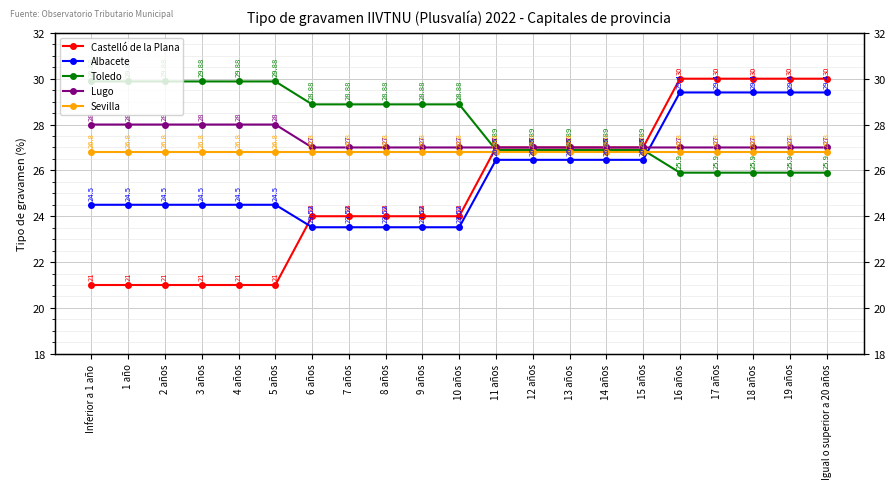

What is the sum of all Toledo values?

587.6